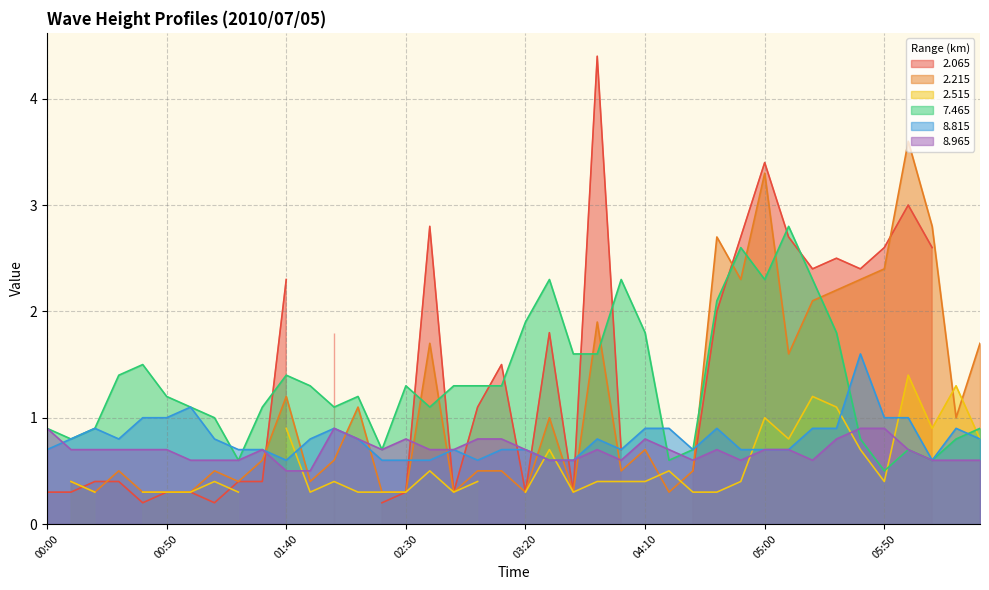

What is the lowest value of the 8.965 series?

0.5